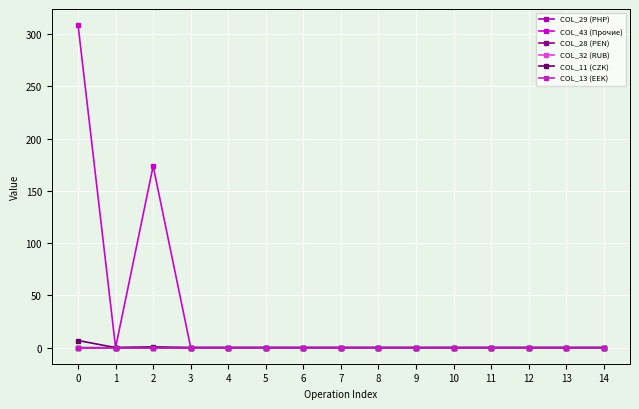

The value of COL_43 (Прочие) at 8 is -200.3. True or false?

False